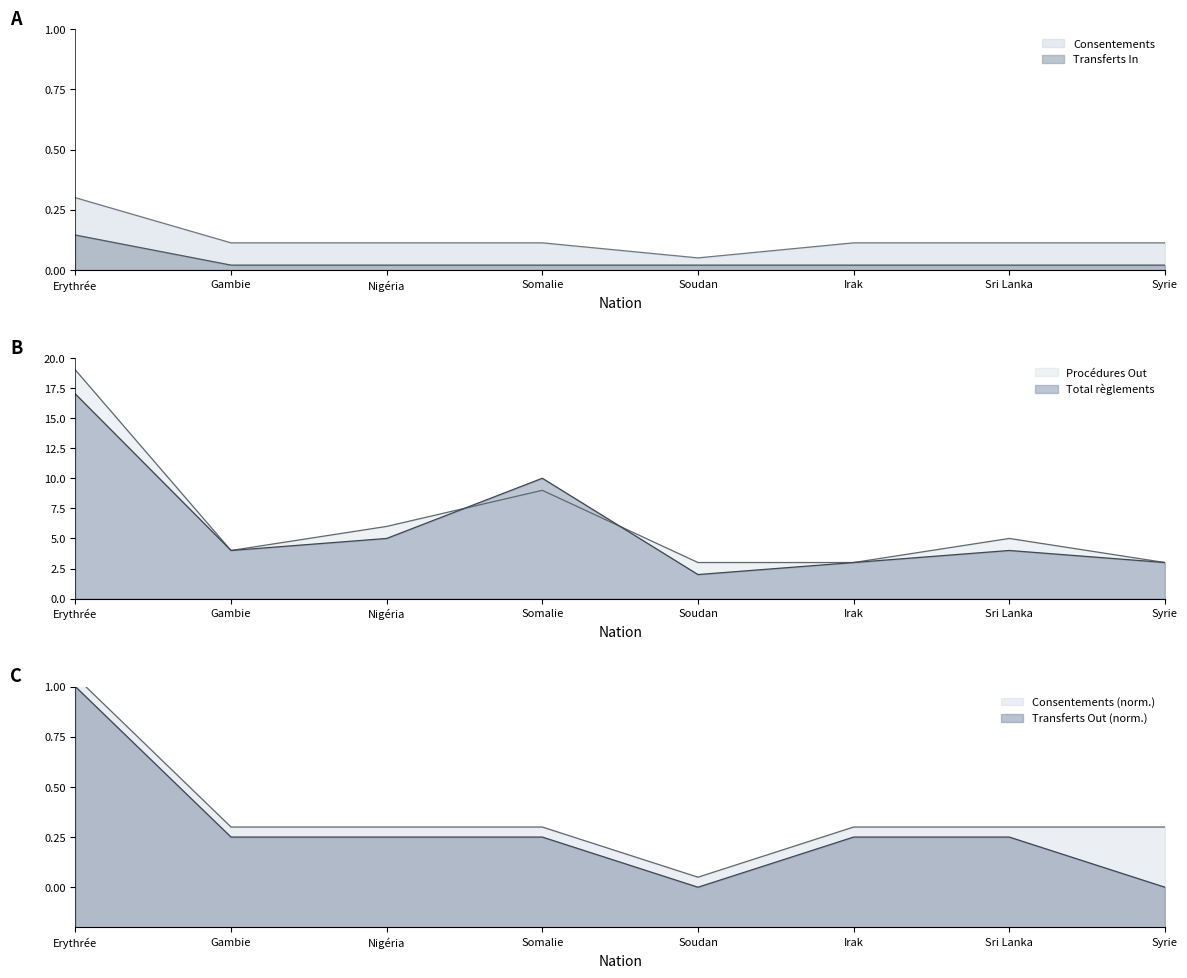

Is it true that Transferts Out equals -0.7 at Syrie?

False